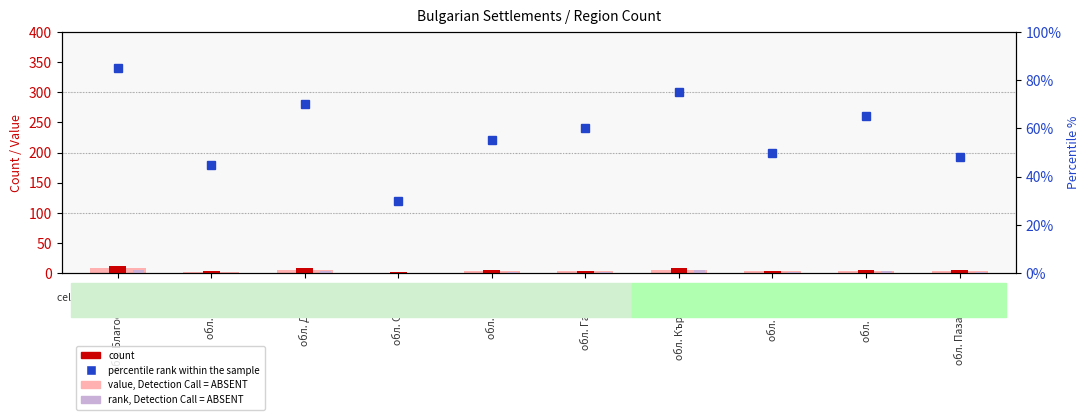

What is the value of the count bar at the 6th from the left?

4